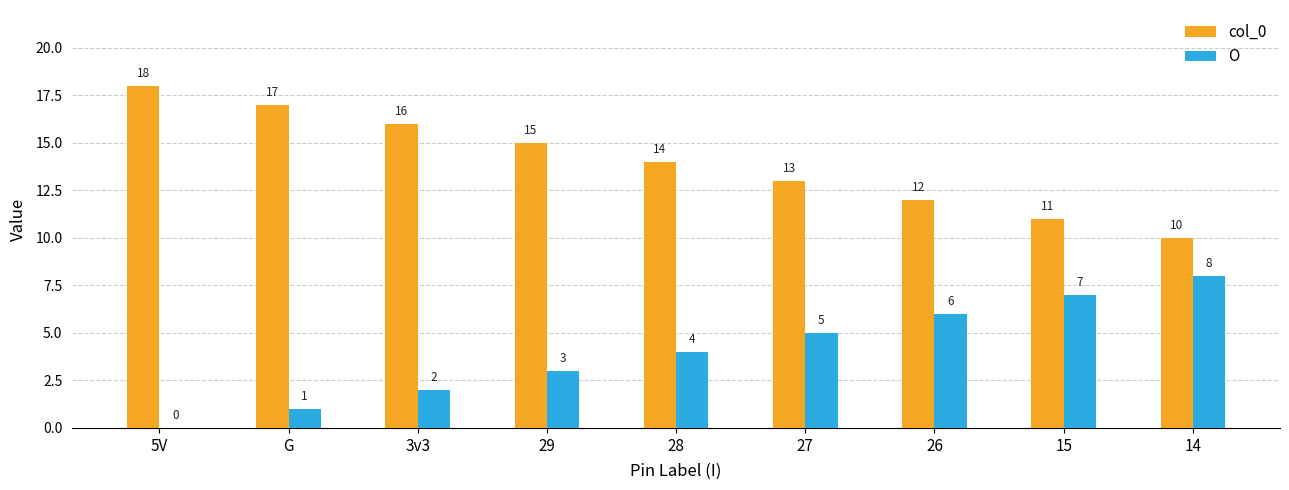

What is the sum of all O values?

36